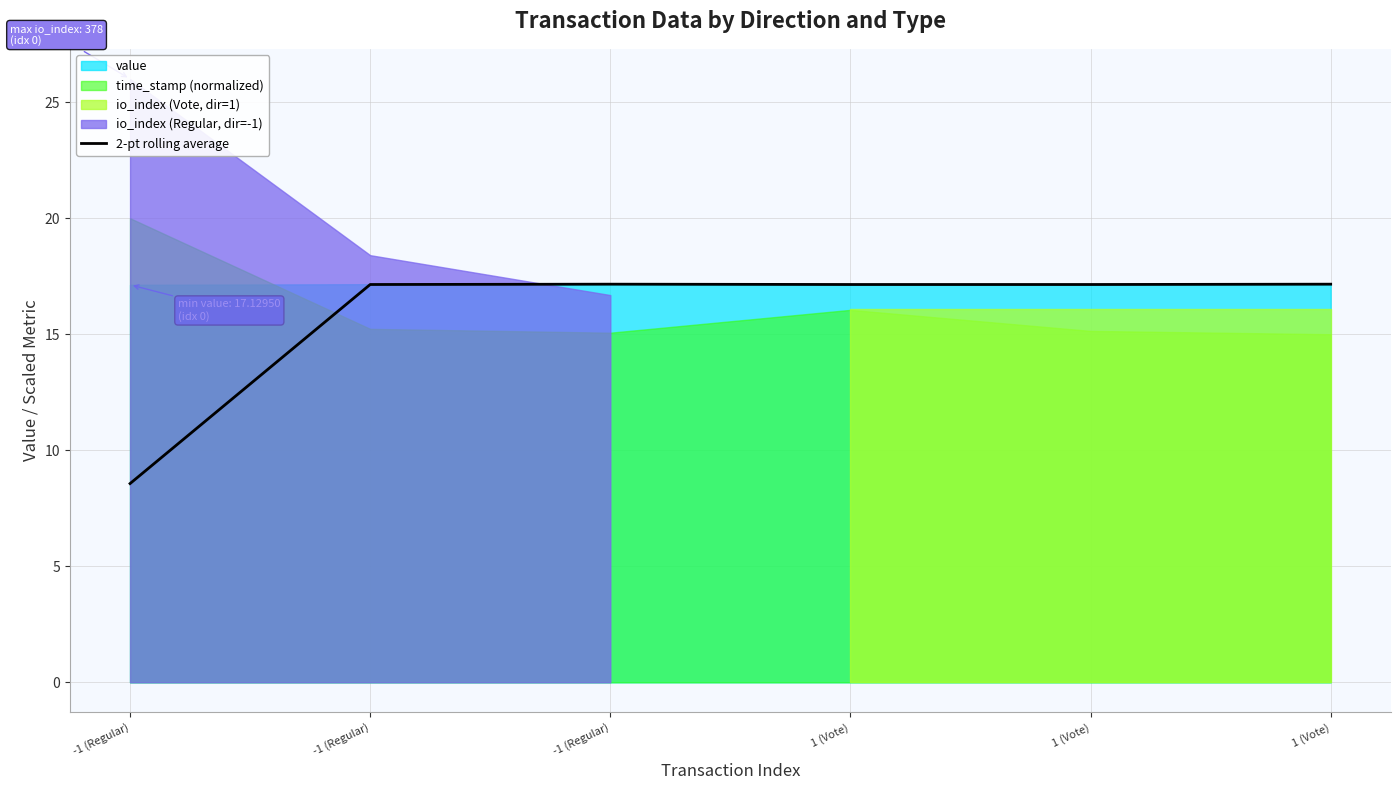

What is the label of the 6th point from the left?

1 (Vote)